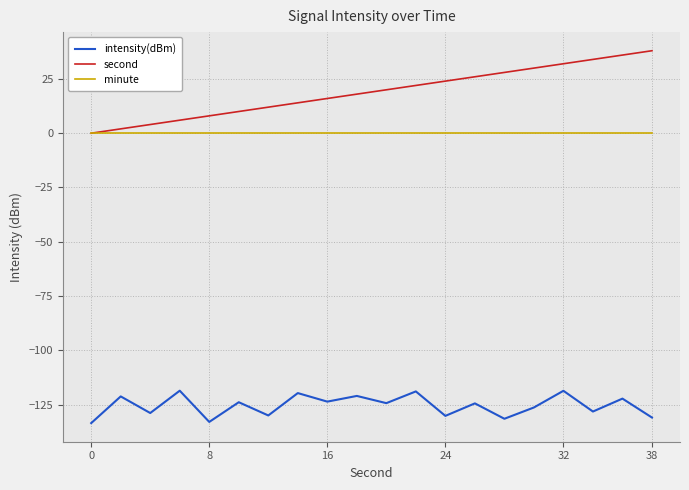

What is the smallest value displayed?

-133.6